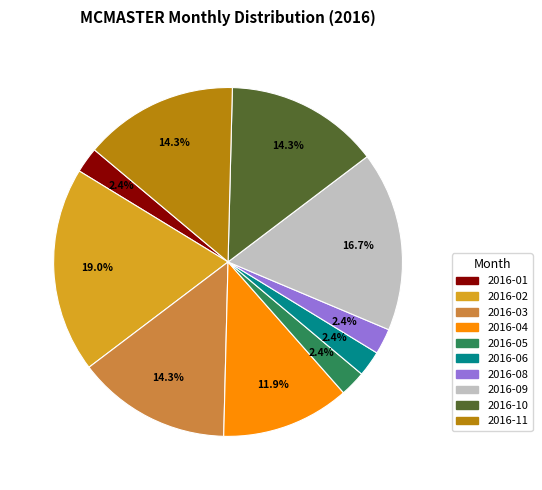

Is there a majority slice in this chart?

No